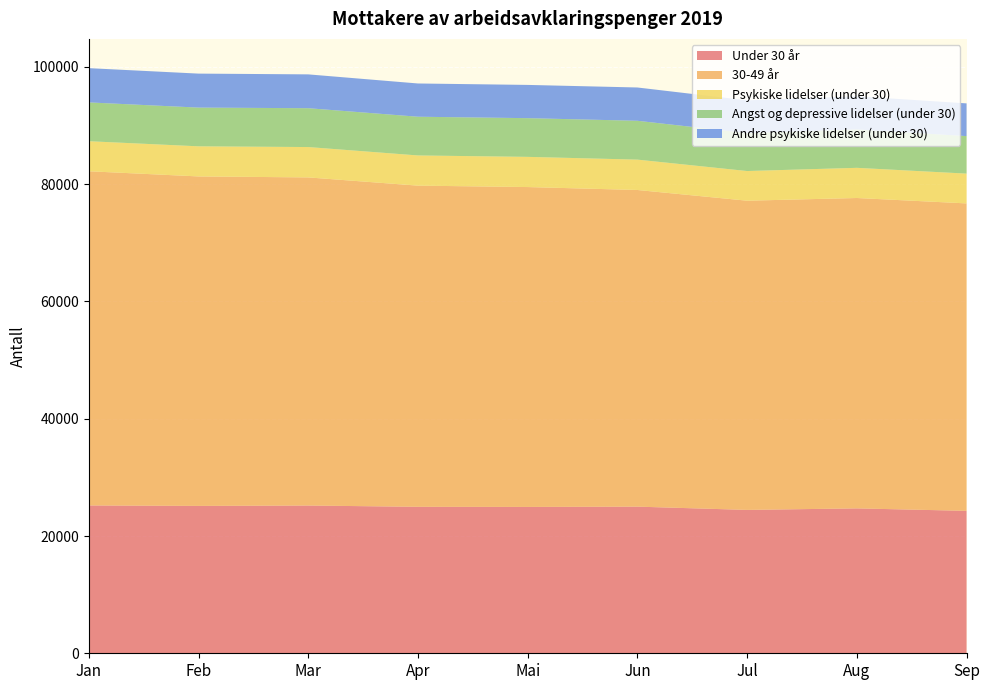

Reading left to right, what are all the values shown in this chart?

Under 30 år: 25213	25135	25199	24981	24960	25009	24452	24712	24291
30-49 år: 56996	56192	55961	54775	54554	54006	52735	52935	52435
Psykiske lidelser (under 30): 5125	5135	5179	5149	5150	5179	5061	5148	5081
Angst og depressive lidelser (under 30): 6617	6604	6624	6604	6601	6624	6473	6549	6399
Andre psykiske lidelser (under 30): 5844	5797	5770	5671	5671	5679	5580	5650	5580